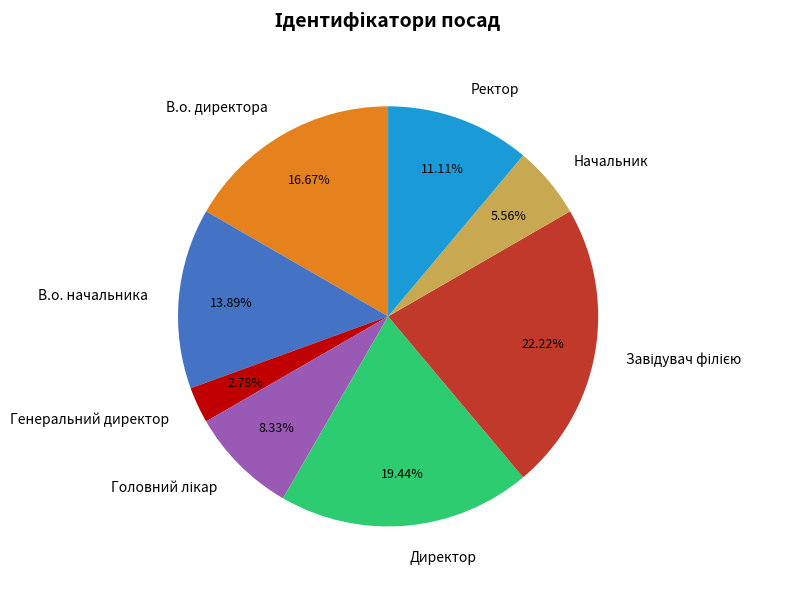

Which slice is the smallest?

Генеральний директор